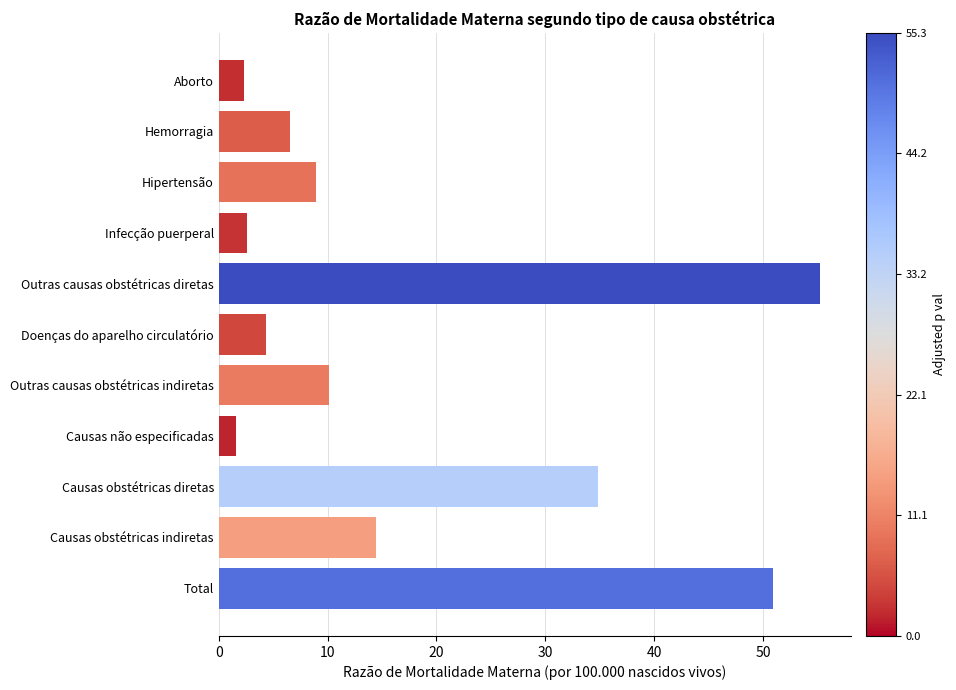

The chart shows a value of 9.0 at Hipertensão. True or false?

True